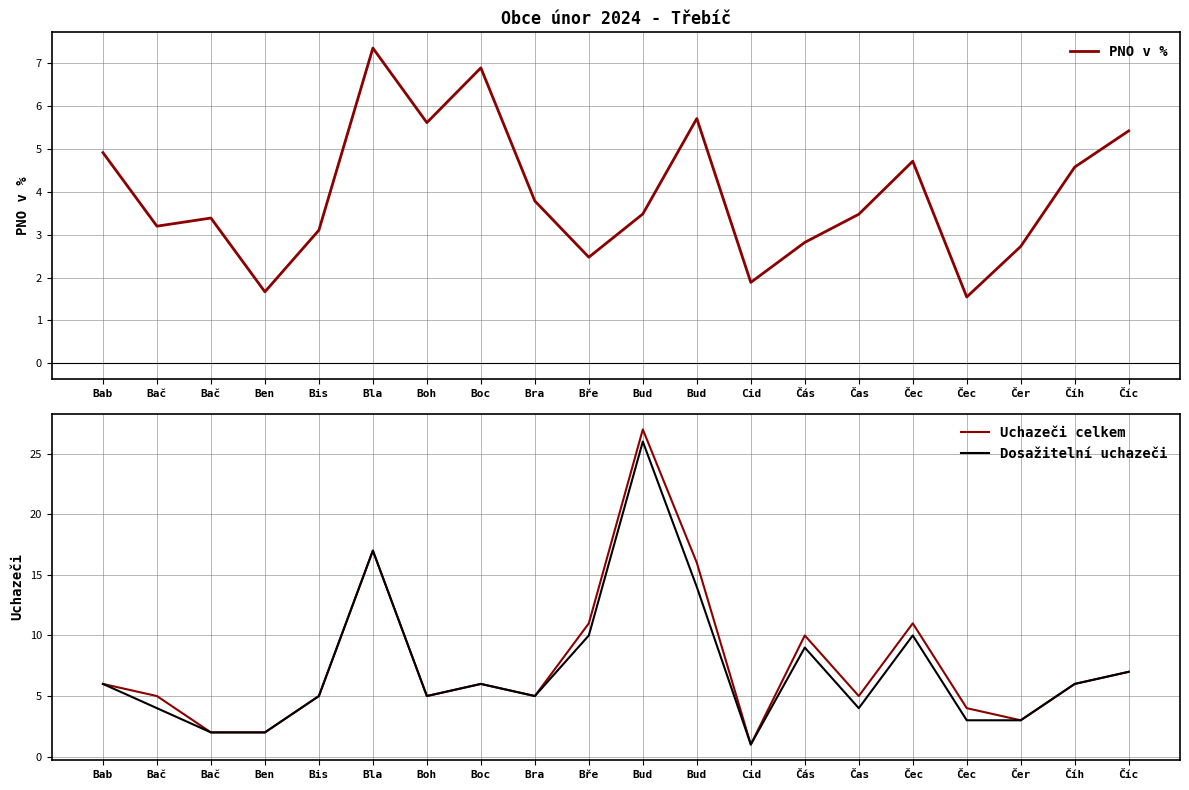

Which series ends up on top after the final intersection of PNO v % and Uchazeči celkem?

Uchazeči celkem